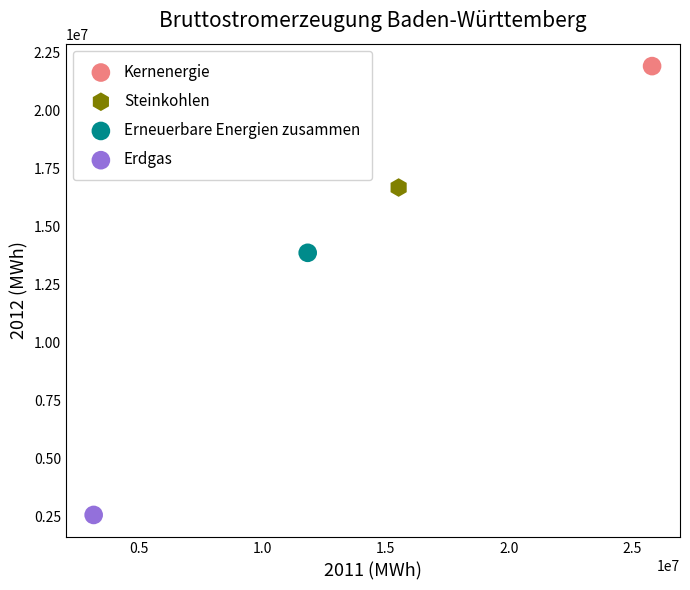

Which series contains the lowest Y value?

Erdgas